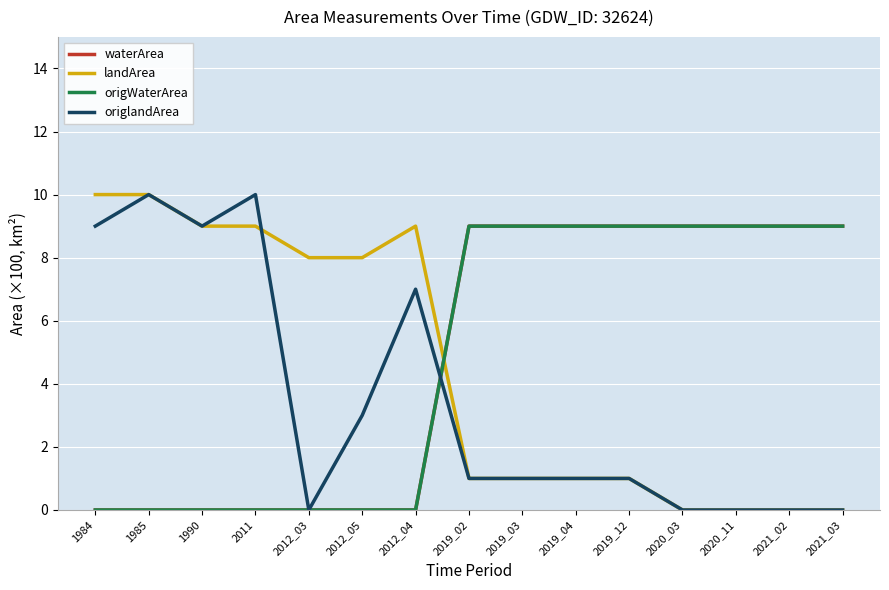

Does the chart display data point markers on the line(s)?

No